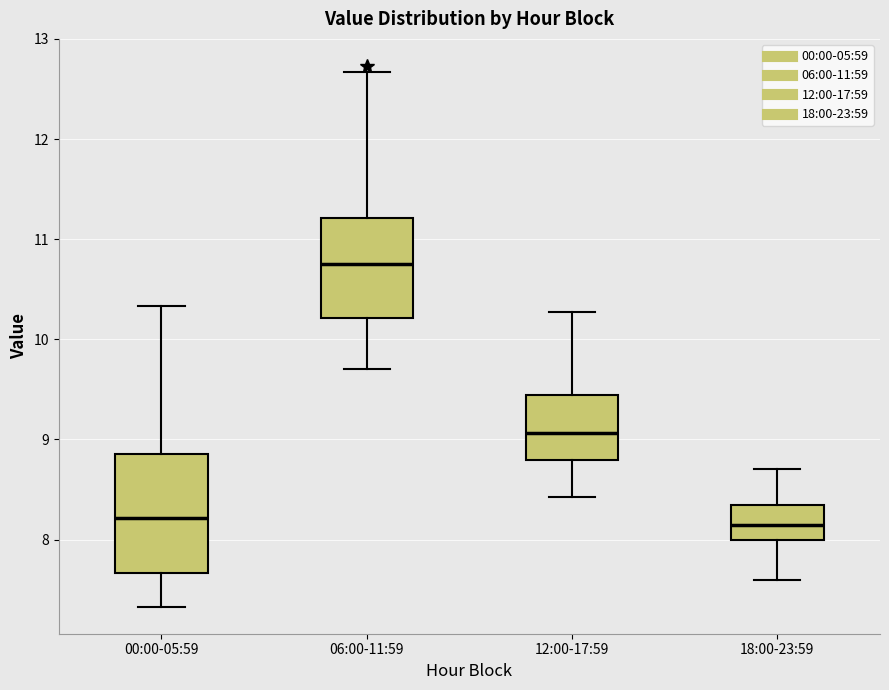

Where is the lower edge of the box for 06:00-11:59 on the y-axis? The values are not printed on the chart, so give them approximately, as read against the axis.

10.2